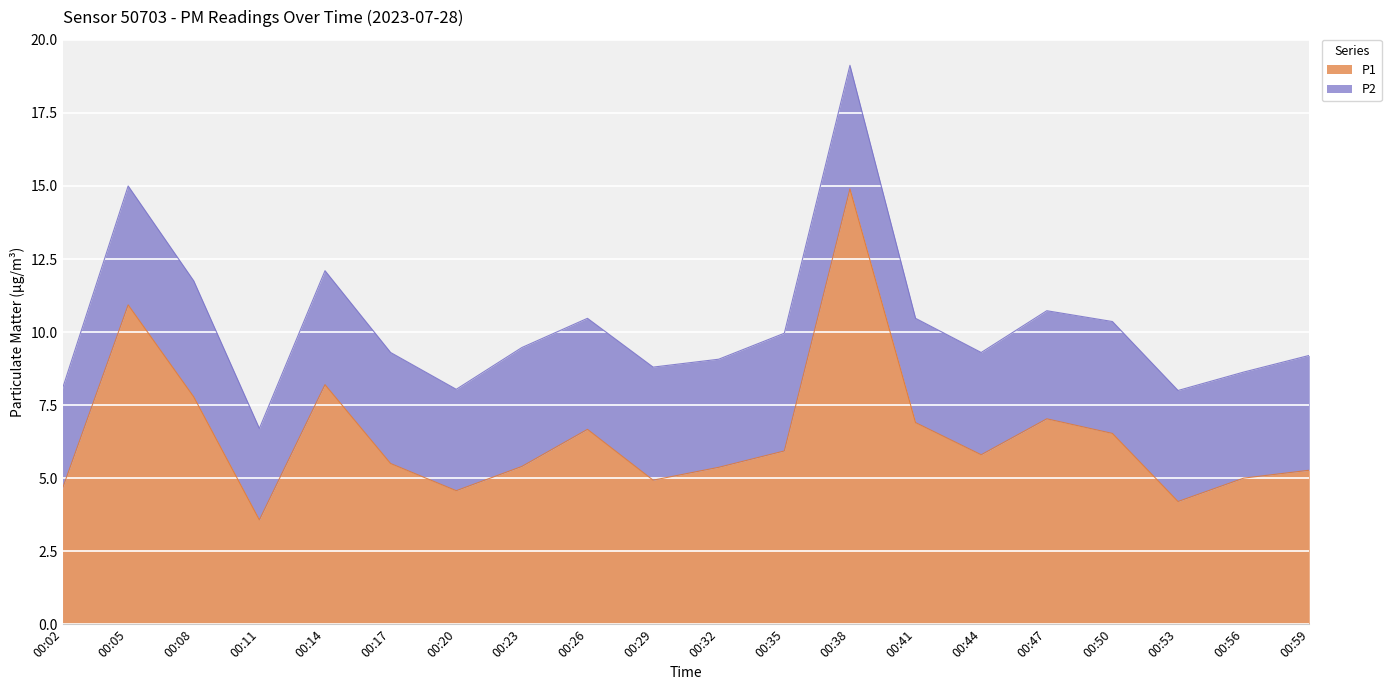

Approximately how many times larger is the value at 00:50 compared to 00:47?

0.9